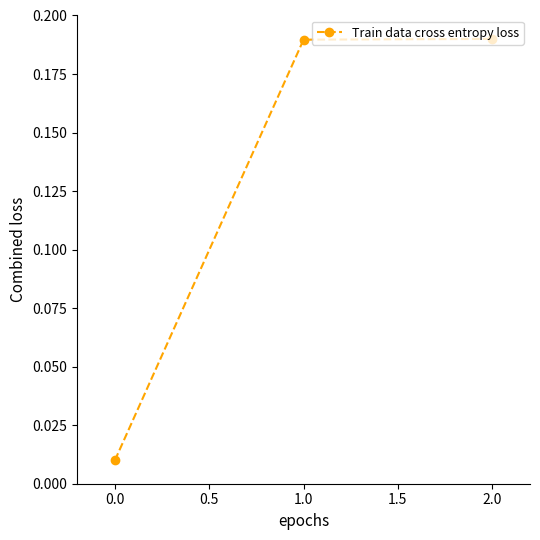

What is the change in value from 0.0 to 2.0?

+0.2